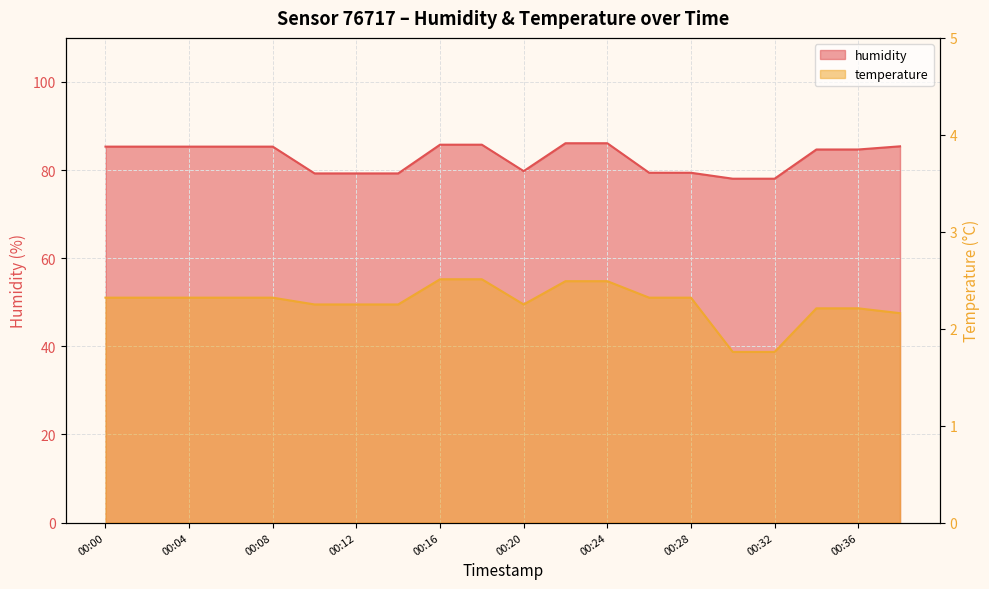

List the labels in order of humidity value, largest first.

00:22, 00:24, 00:16, 00:18, 00:38, 00:00, 00:02, 00:04, 00:06, 00:08, 00:34, 00:36, 00:20, 00:26, 00:28, 00:10, 00:12, 00:14, 00:30, 00:32